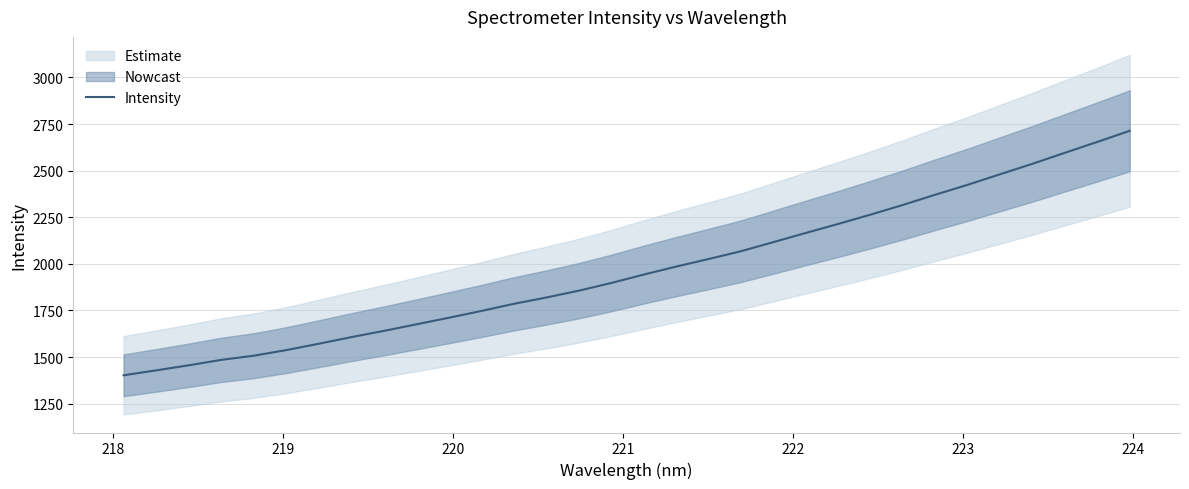

What is the lowest value of the Intensity series?

1402.5